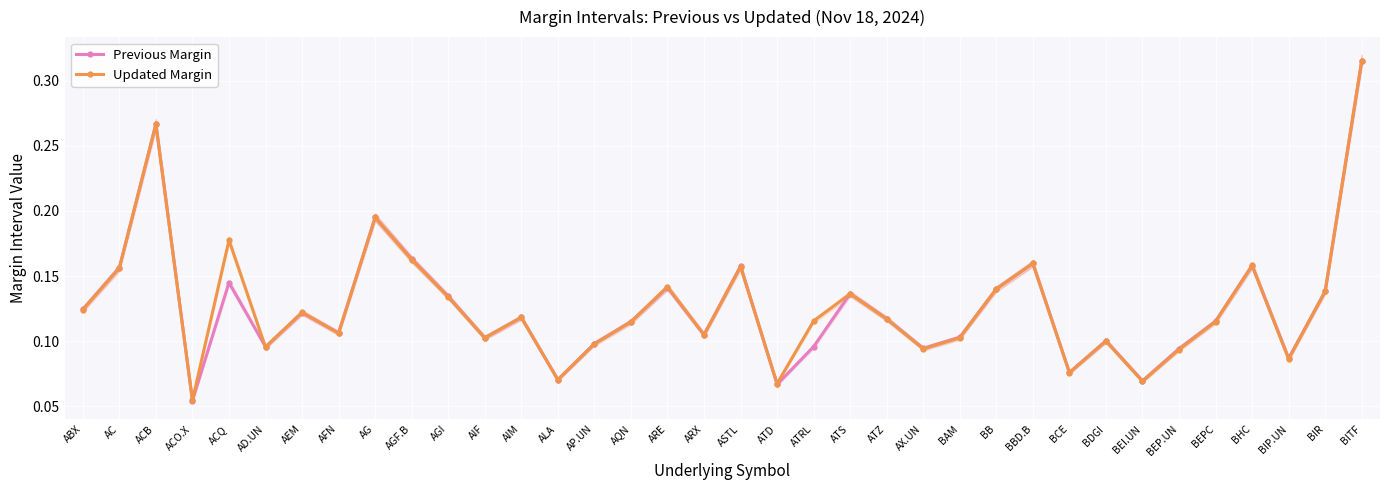

Reading left to right, list all the values displayed in this chart.

Previous Margin: ABX=0.1	AC=0.2	ACB=0.3	ACO.X=0.1	ACQ=0.1	AD.UN=0.1	AEM=0.1	AFN=0.1	AG=0.2	AGF.B=0.2	AGI=0.1	AIF=0.1	AIM=0.1	ALA=0.1	AP.UN=0.1	AQN=0.1	ARE=0.1	ARX=0.1	ASTL=0.2	ATD=0.1	ATRL=0.1	ATS=0.1	ATZ=0.1	AX.UN=0.1	BAM=0.1	BB=0.1	BBD.B=0.2	BCE=0.1	BDGI=0.1	BEI.UN=0.1	BEP.UN=0.1	BEPC=0.1	BHC=0.2	BIP.UN=0.1	BIR=0.1	BITF=0.3
Updated Margin: ABX=0.1	AC=0.2	ACB=0.3	ACO.X=0.1	ACQ=0.2	AD.UN=0.1	AEM=0.1	AFN=0.1	AG=0.2	AGF.B=0.2	AGI=0.1	AIF=0.1	AIM=0.1	ALA=0.1	AP.UN=0.1	AQN=0.1	ARE=0.1	ARX=0.1	ASTL=0.2	ATD=0.1	ATRL=0.1	ATS=0.1	ATZ=0.1	AX.UN=0.1	BAM=0.1	BB=0.1	BBD.B=0.2	BCE=0.1	BDGI=0.1	BEI.UN=0.1	BEP.UN=0.1	BEPC=0.1	BHC=0.2	BIP.UN=0.1	BIR=0.1	BITF=0.3